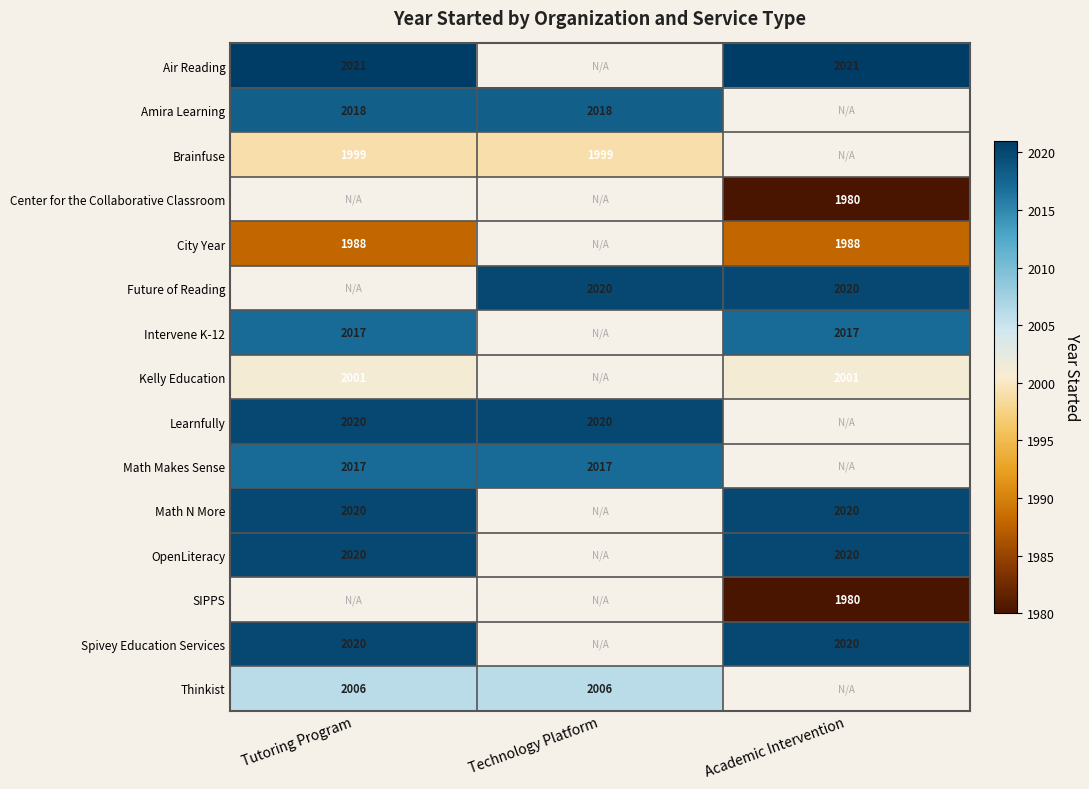

At how many categories does at least one series exceed 2017?

3